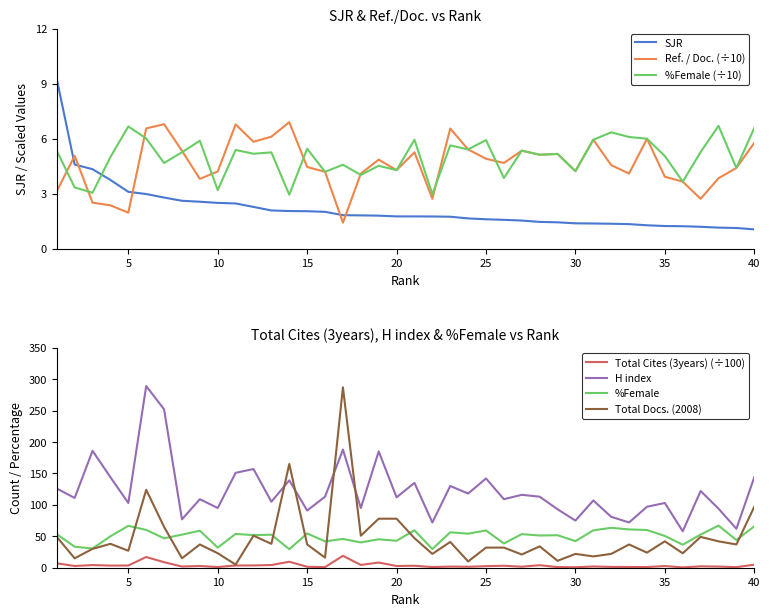

What is the minimum value for Total Cites (3years)?

0.6